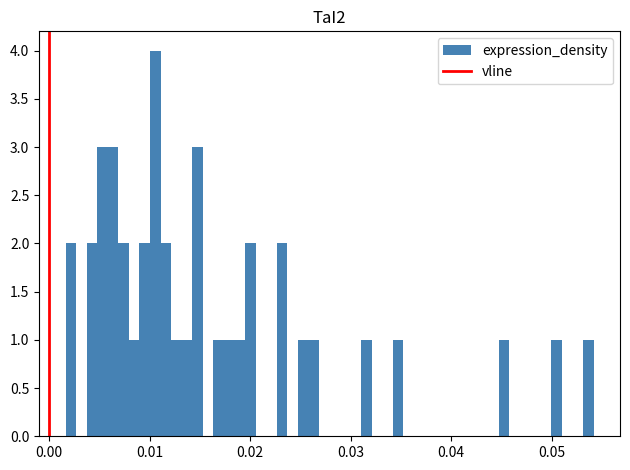

Around what value on the x-axis is the tallest bar? Give the approximate position of its centre, as read against the axis.

0.011